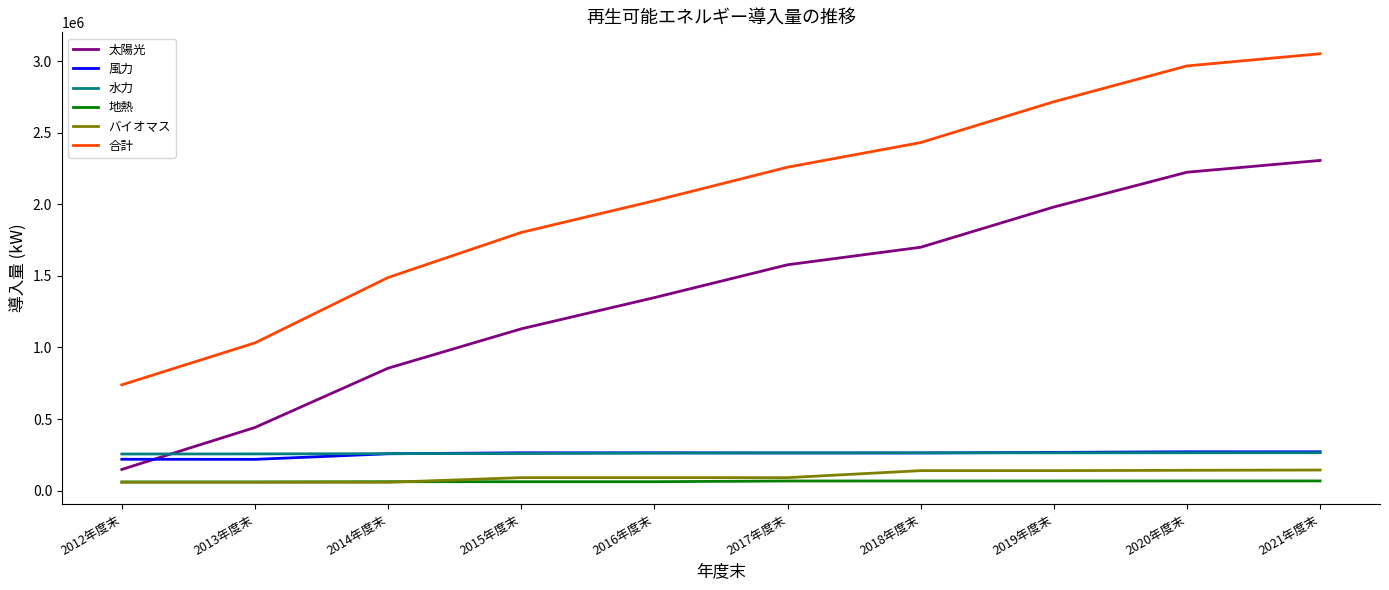

What are all the series names shown in the legend?

太陽光, 風力, 水力, 地熱, バイオマス, 合計